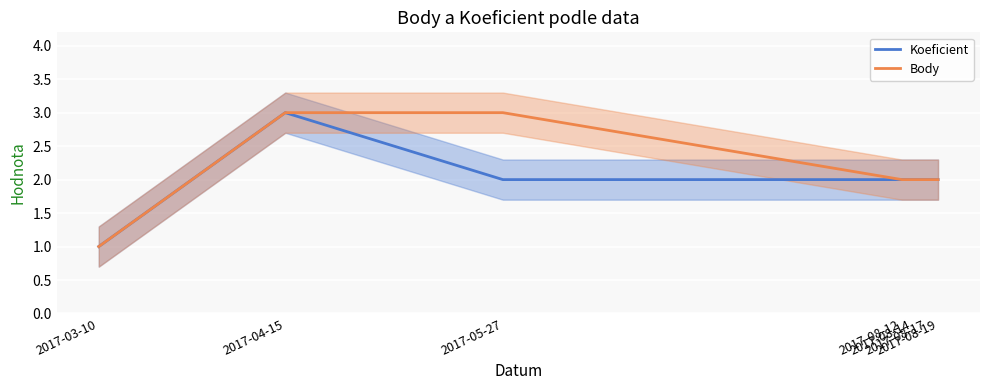

Which series has the largest range (max minus min)?

Koeficient